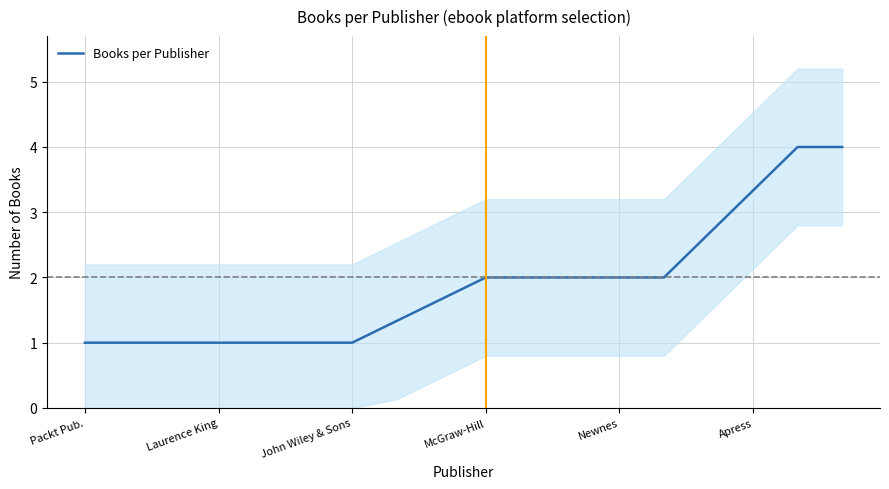

What is the sum of the values at Packt Pub. and 13?

3.0